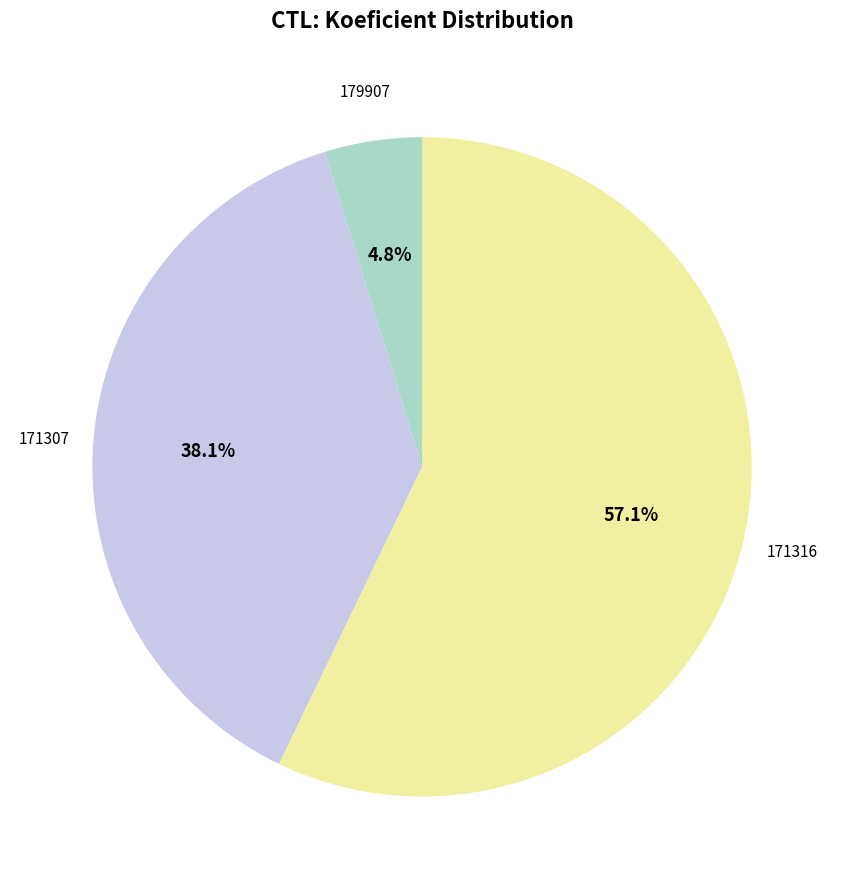

Is there any slice that represents more than half of the pie?

Yes